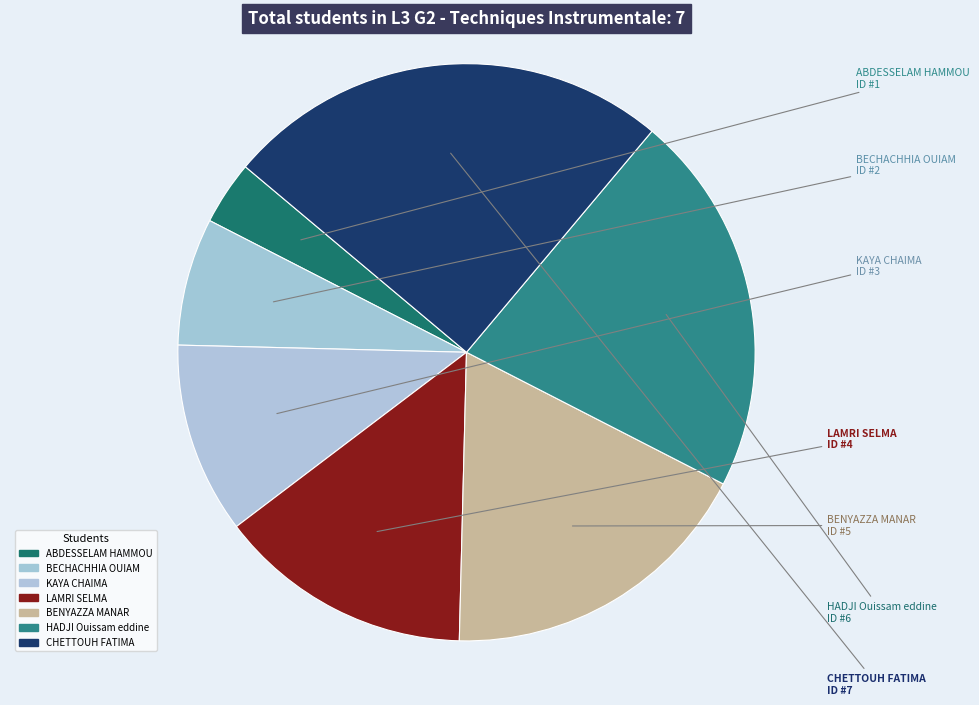

To the nearest percent, what is the combined percentage of ABDESSELAM HAMMOU and LAMRI SELMA?

18%